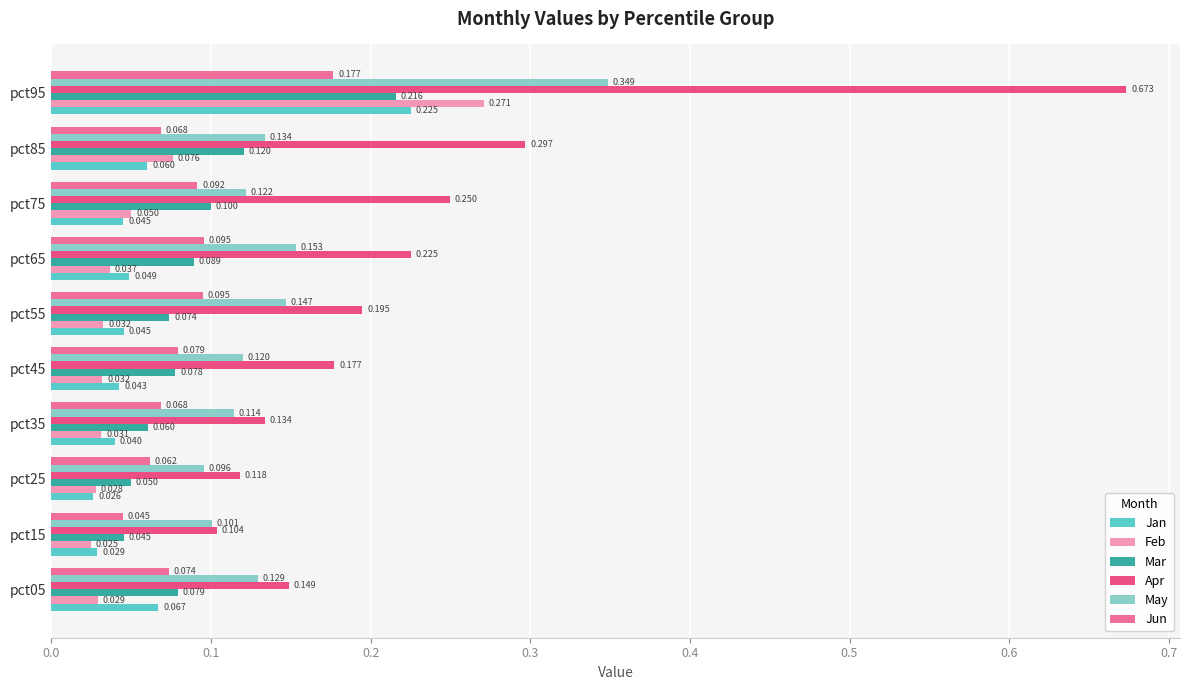

List the series in order of their peak value, highest first.

Apr, May, Feb, Jan, Mar, Jun